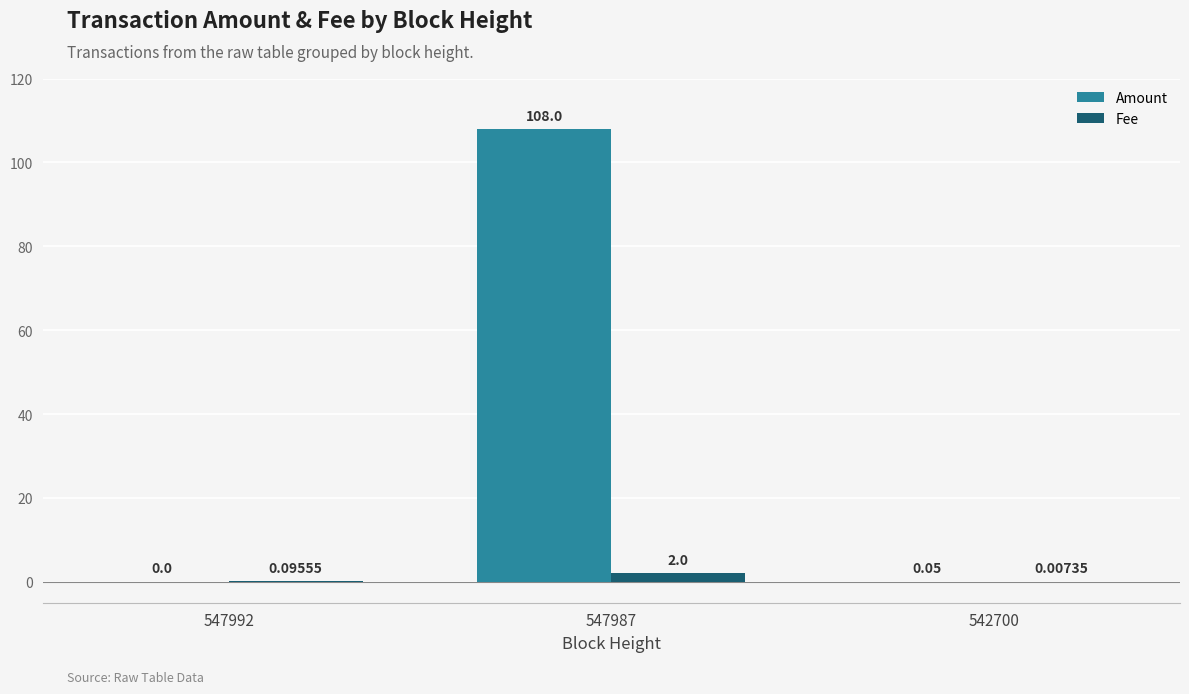

Which label corresponds to the largest value in the chart?

547987